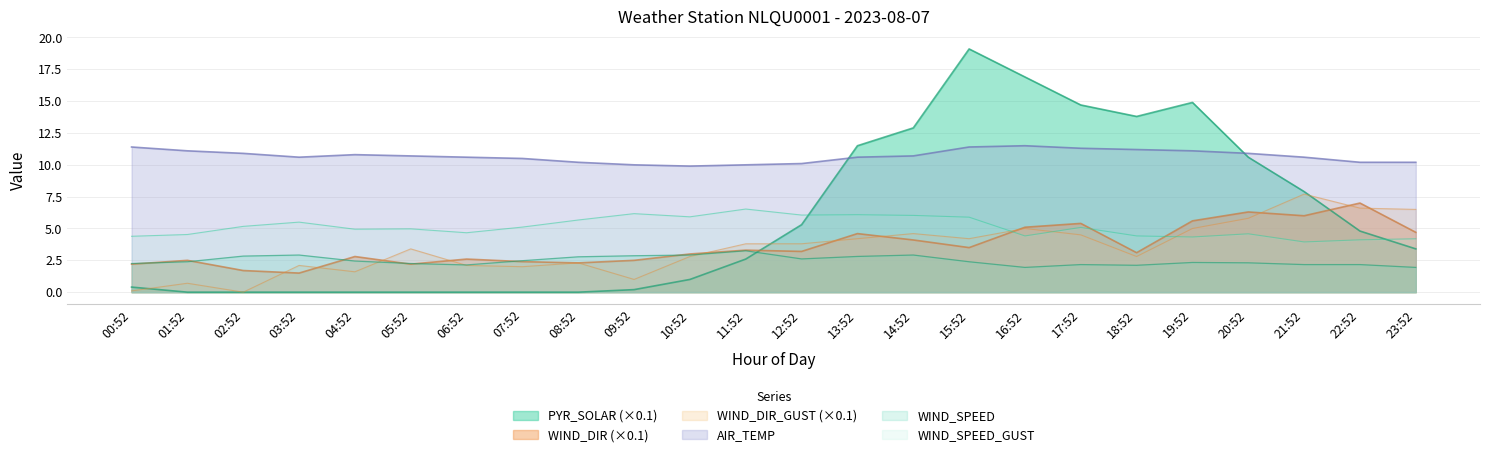

Which series has the widest spread of values?

PYR_SOLAR